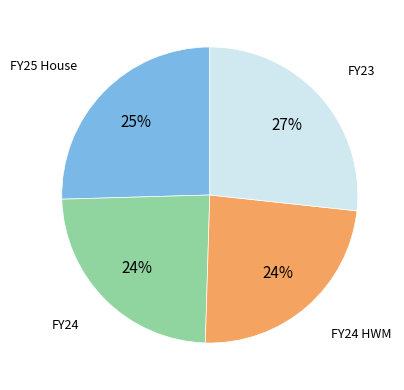

To the nearest percent, what is the difference between the largest and smallest slice percentages?

3%